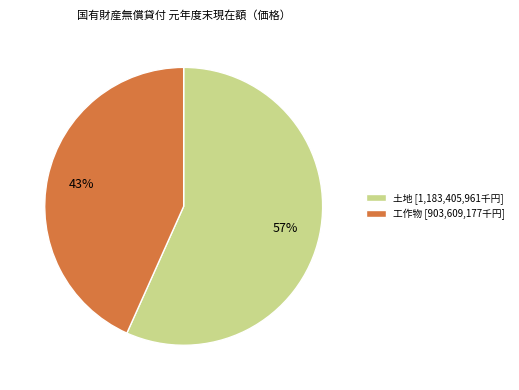

Rank the categories by value from lowest to highest.

工作物 [903,609,177千円], 土地 [1,183,405,961千円]